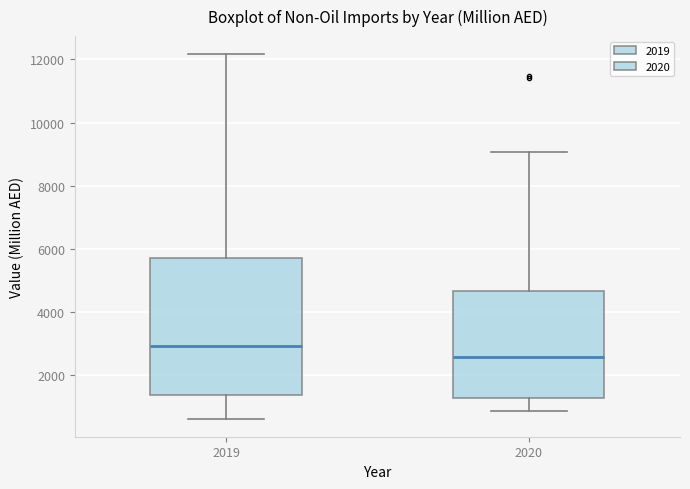

Where does the median line of the box at x = 2020 sit on the y-axis? The values are not printed on the chart, so give them approximately, as read against the axis.

2600